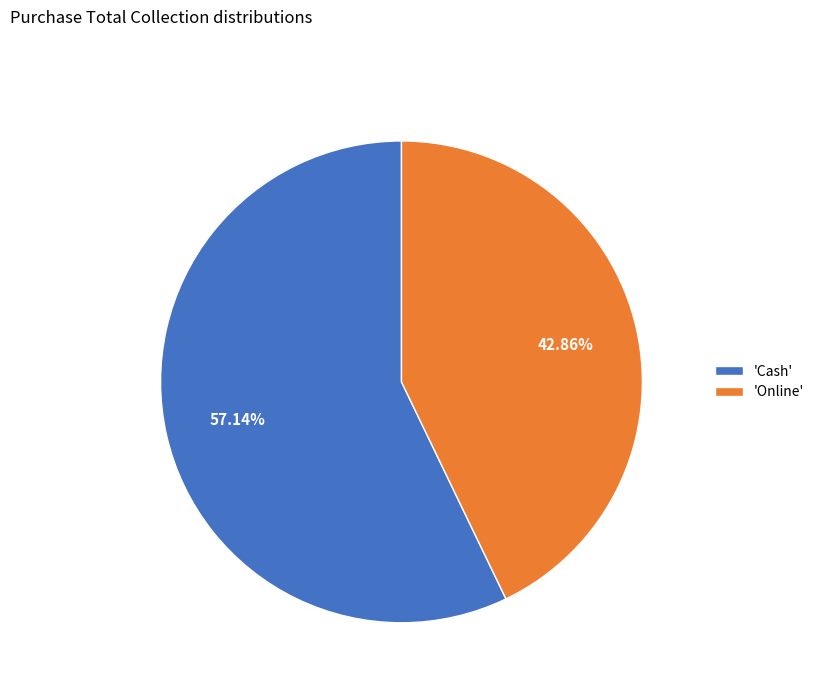

Which category has the smallest portion of the pie?

'Online'